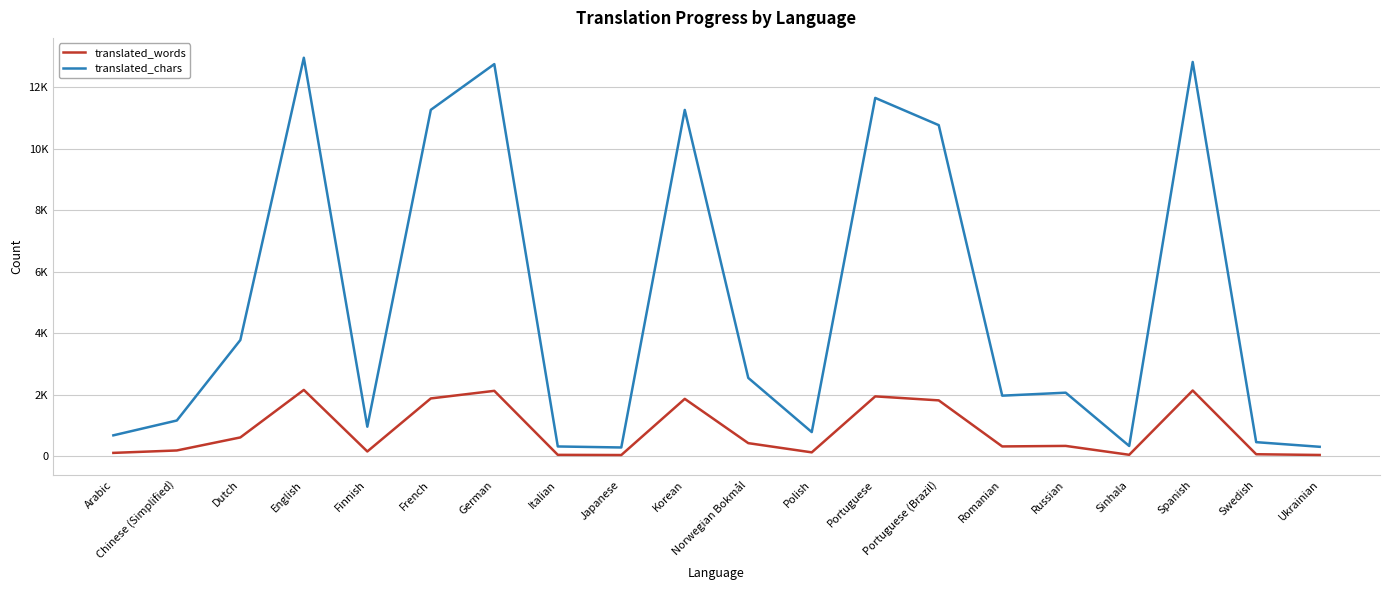

What is the label of the 6th point from the left?

French